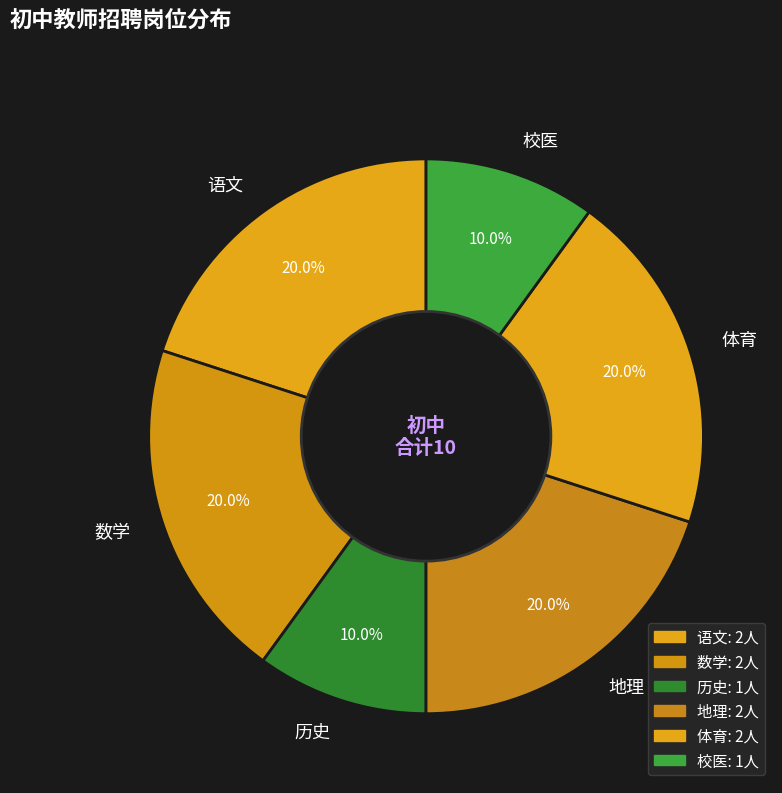

Is it true that 体育 is 8% of the pie?

False